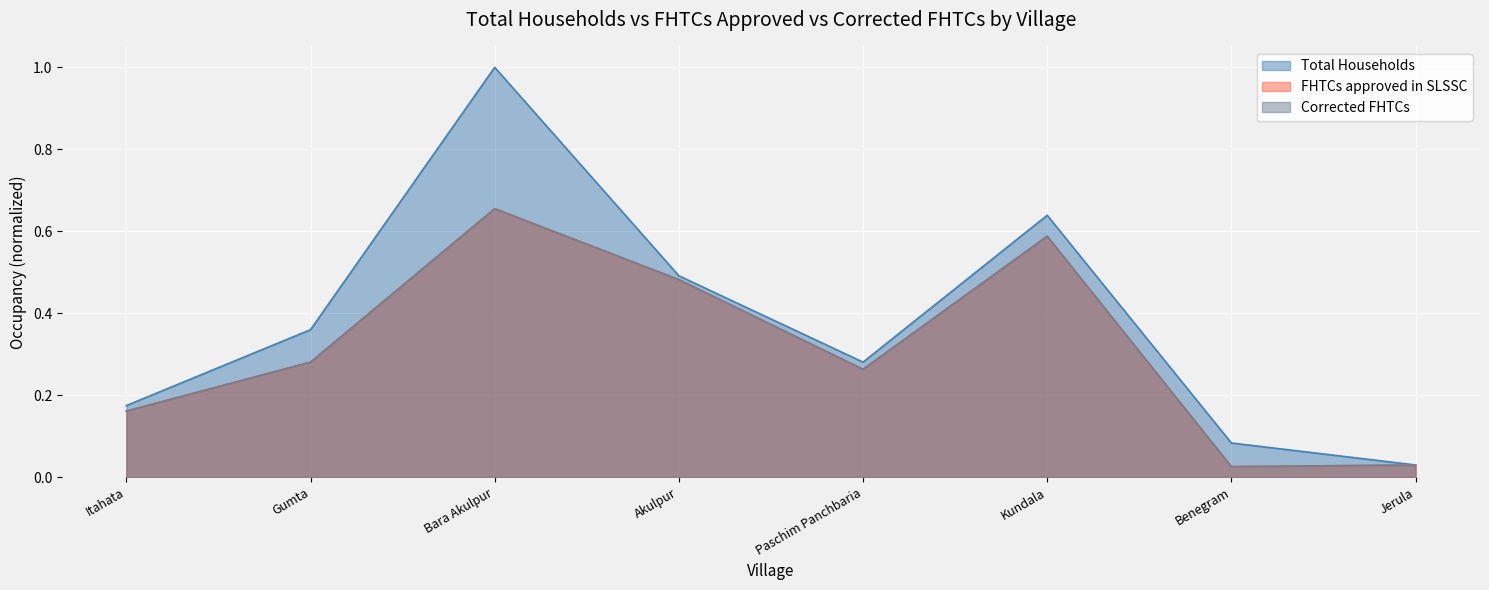

Which series has the largest total across all categories?

Total Households